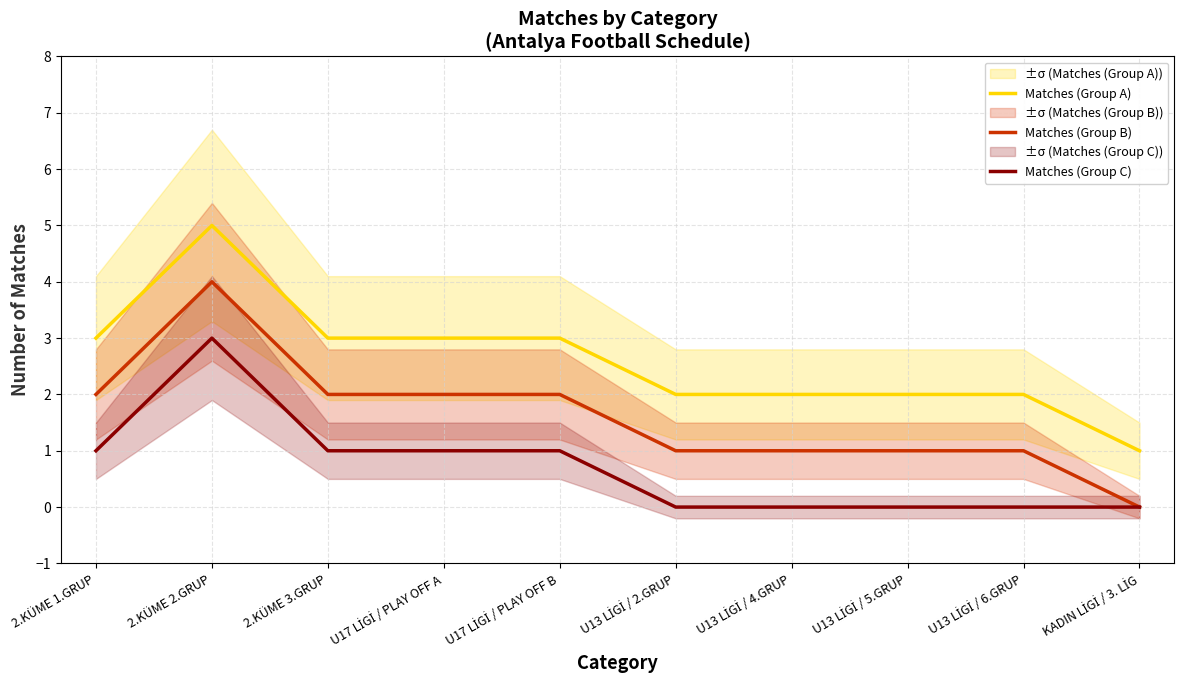

What is the difference between the Matches (Group A) values at U17 LİGİ / PLAY OFF B and U13 LİGİ / 5.GRUP?

1